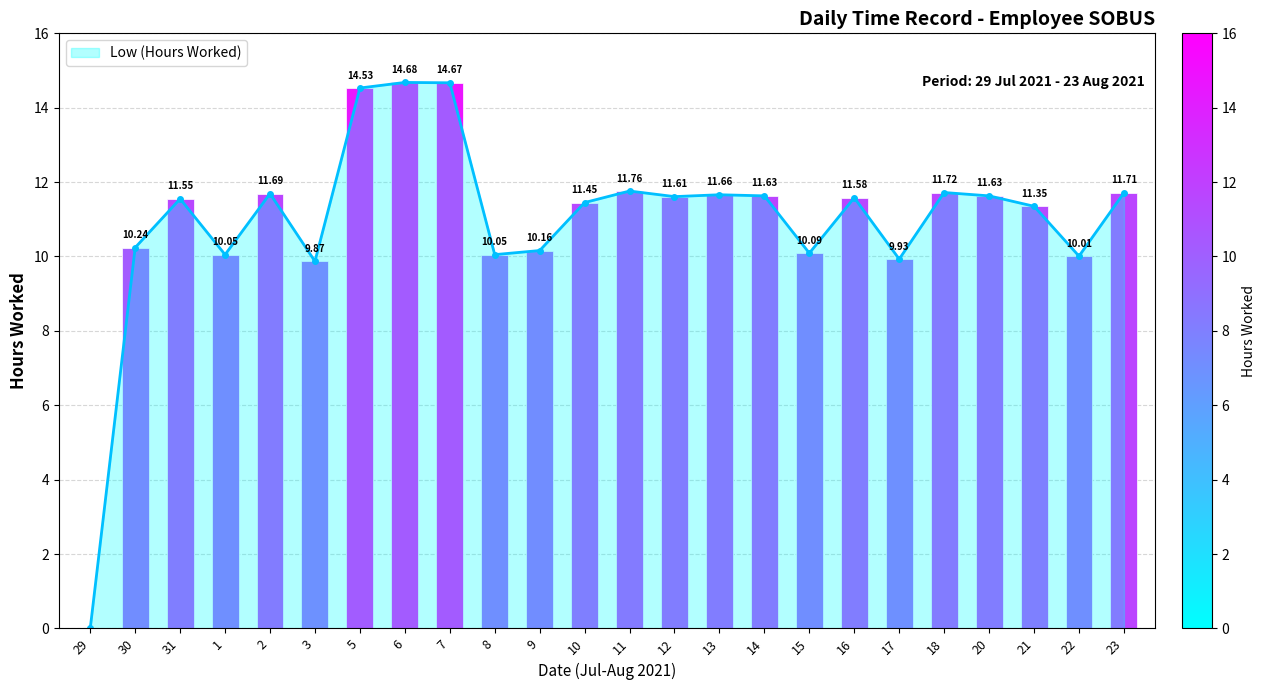

Where is the data nearest to the value 7?

3